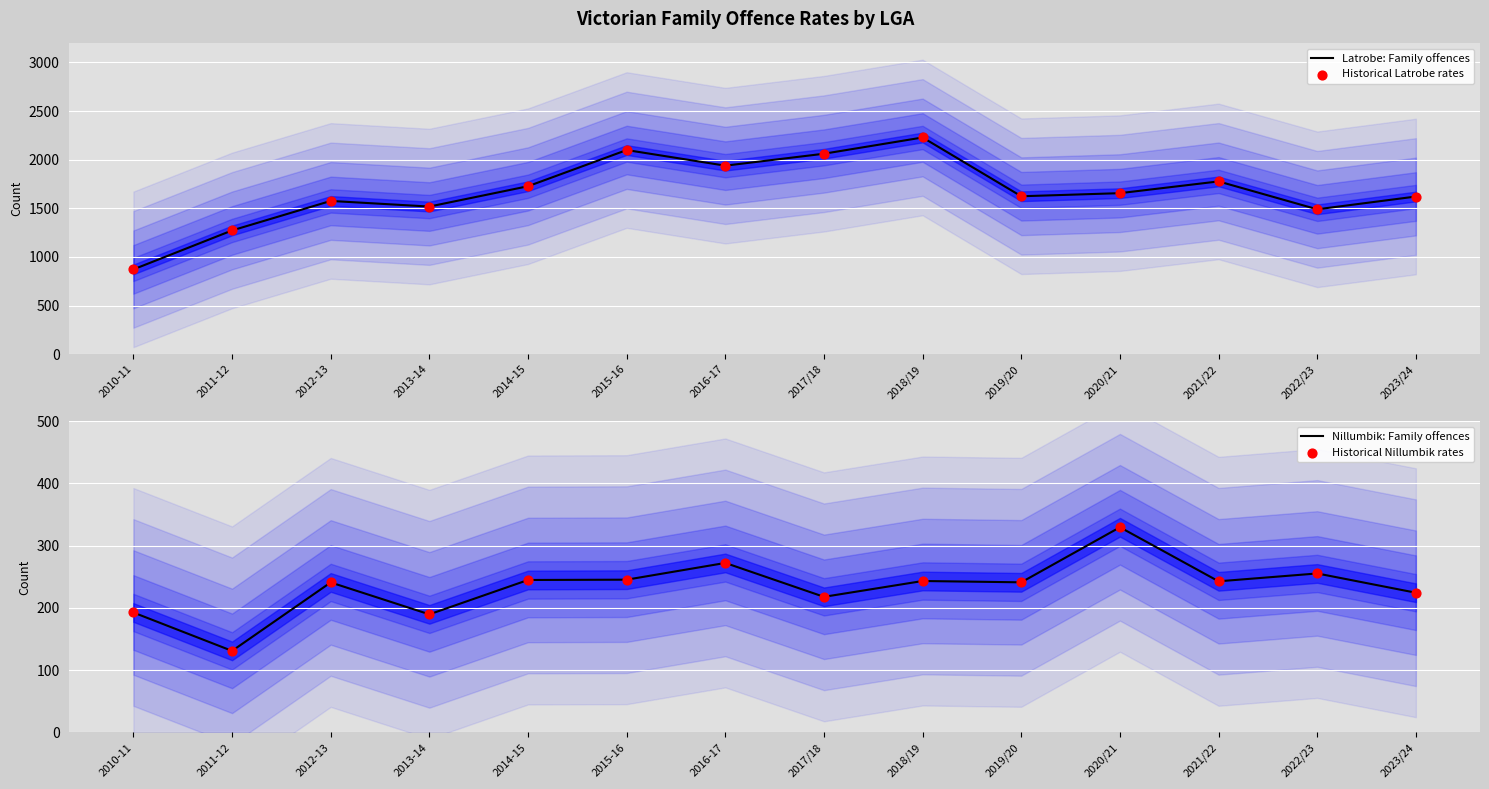

Is the value of Historical Latrobe rates at 2021/22 greater than the value of Historical Nillumbik rates at 2020/21?

Yes